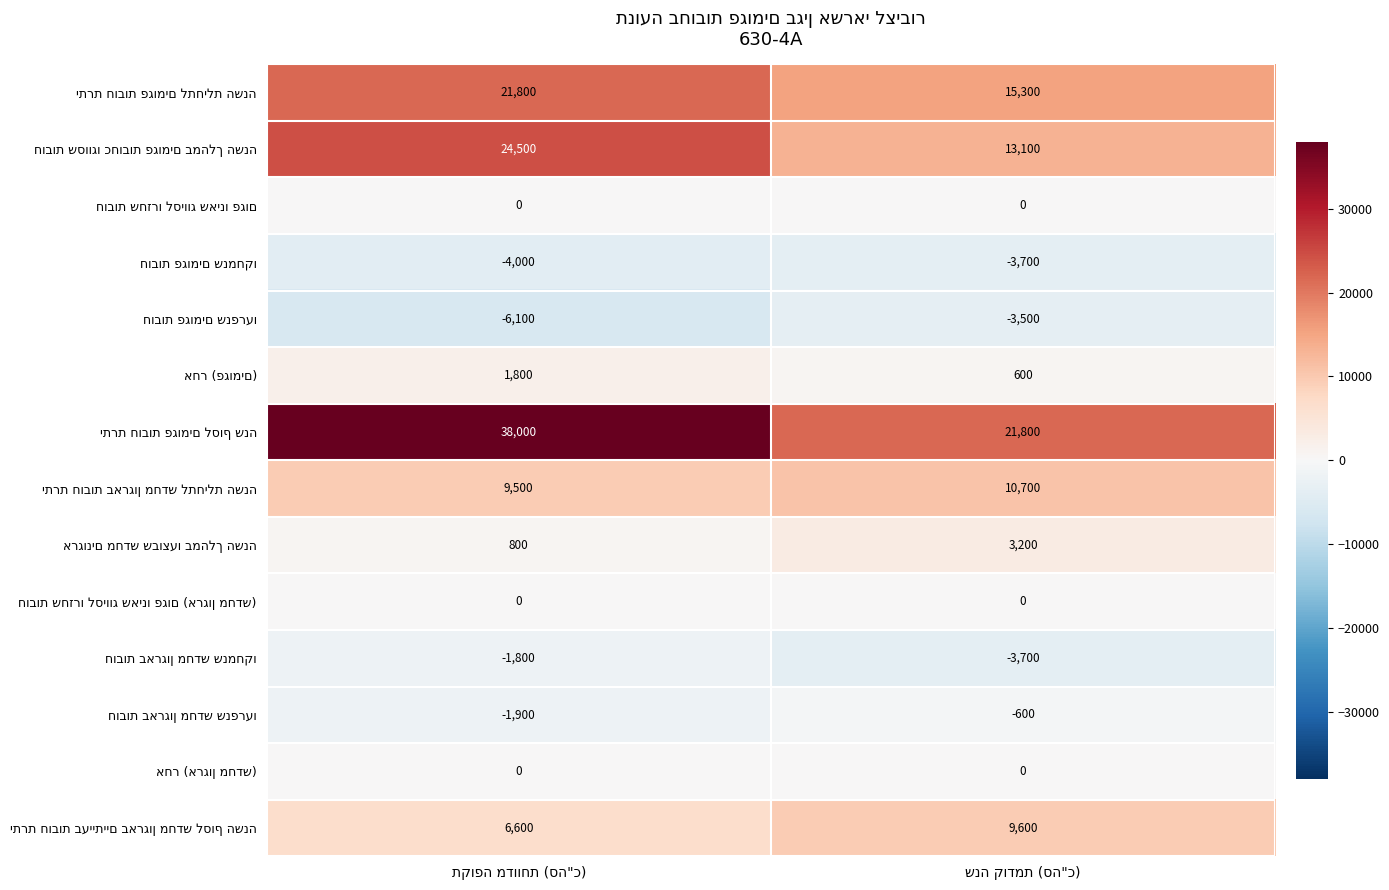

What is the maximum value shown in the chart?

38000